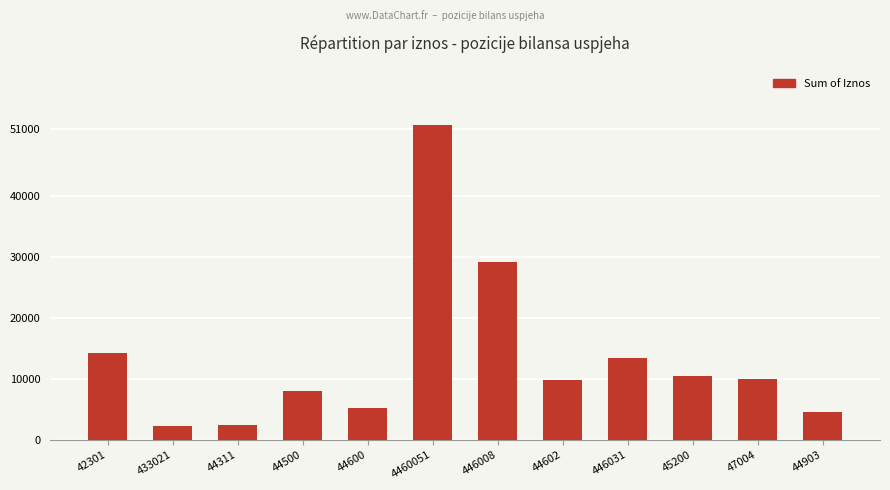

True or false: the data shows 2343.7 at 433021.

True